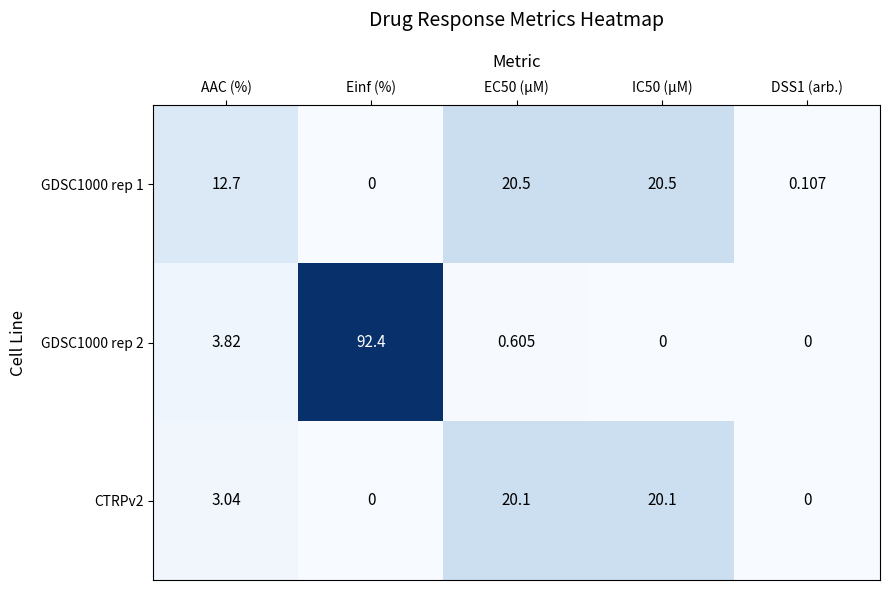

How many distinct data groups are displayed?

3